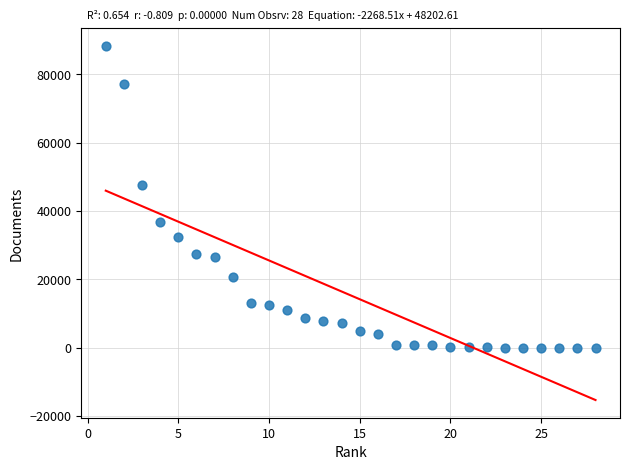

What is the range of X values (max minus min)?

27